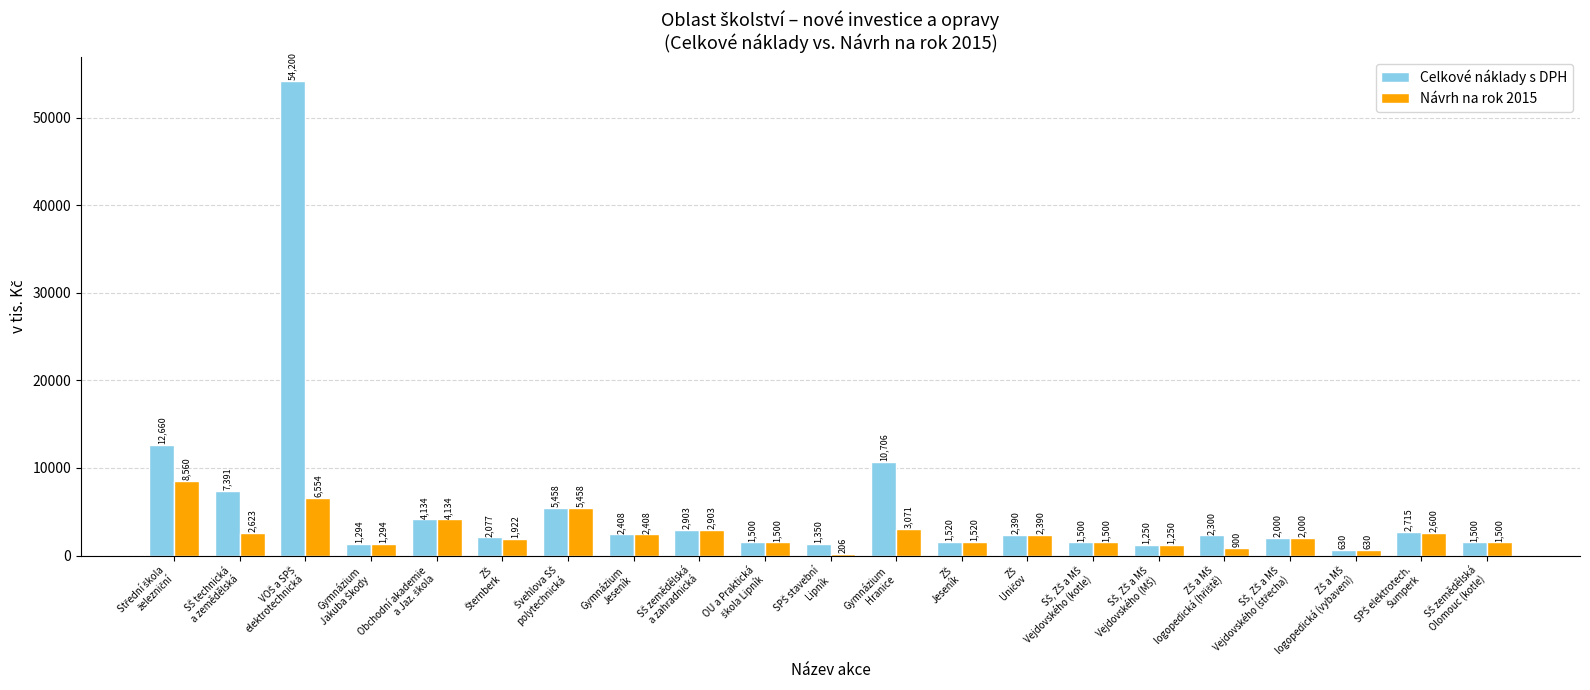

What is the average value of the Návrh na rok 2015 series?

2615